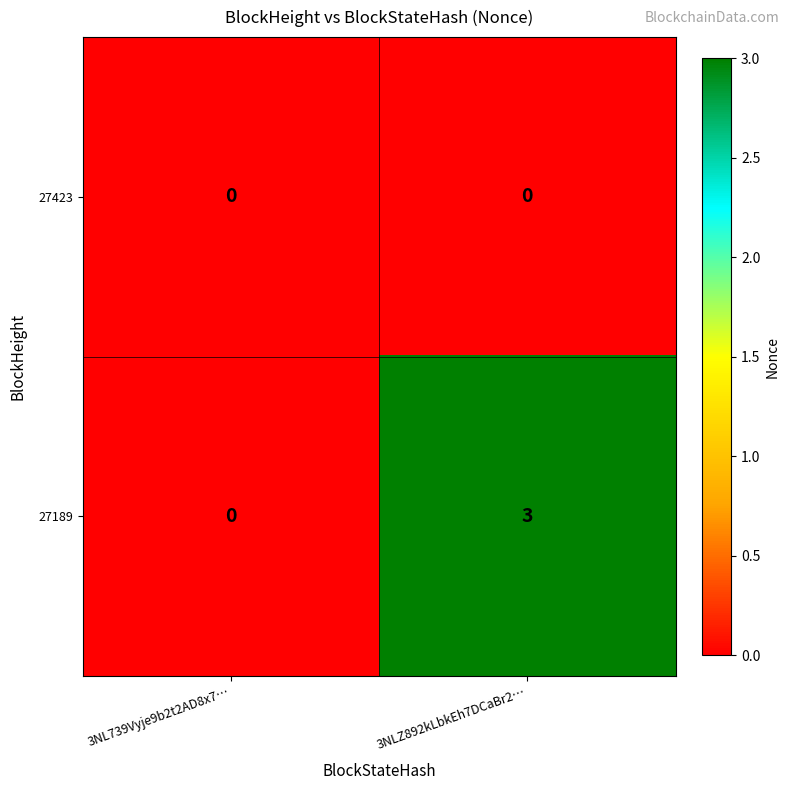

Reading left to right, list all the values displayed in this chart.

27423: 3NL739Vyje9b2t2AD8x7…=0	3NLZ892kLbkEh7DCaBr2…=0
27189: 3NL739Vyje9b2t2AD8x7…=0	3NLZ892kLbkEh7DCaBr2…=3